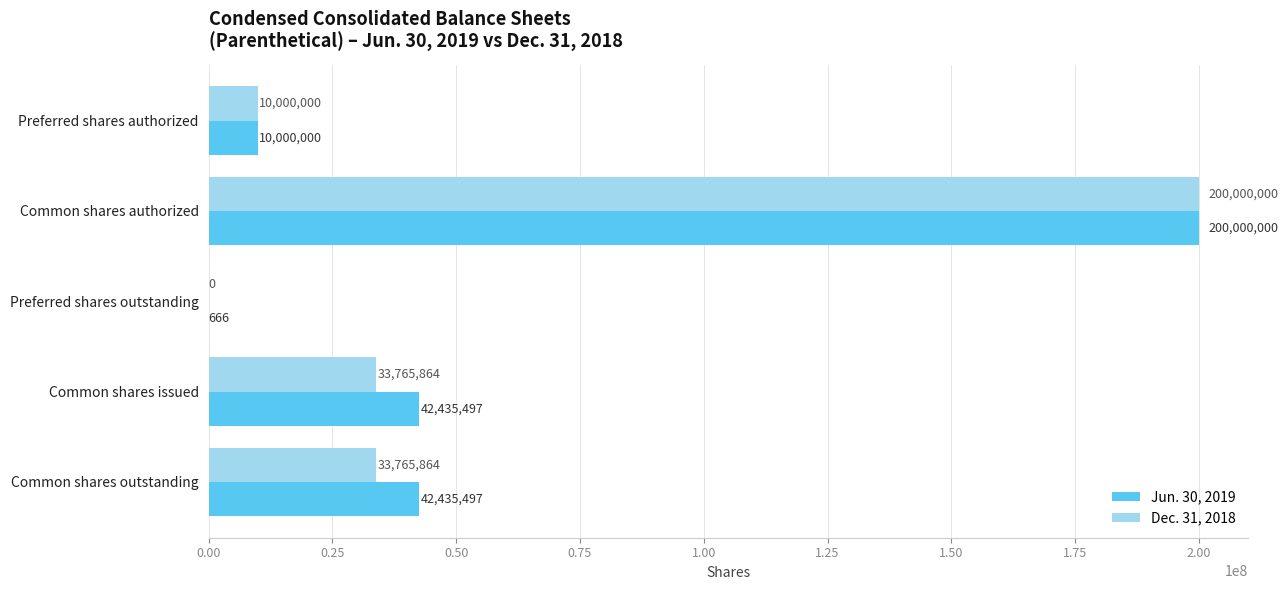

At which category is the sum across all series the highest?

Common shares authorized